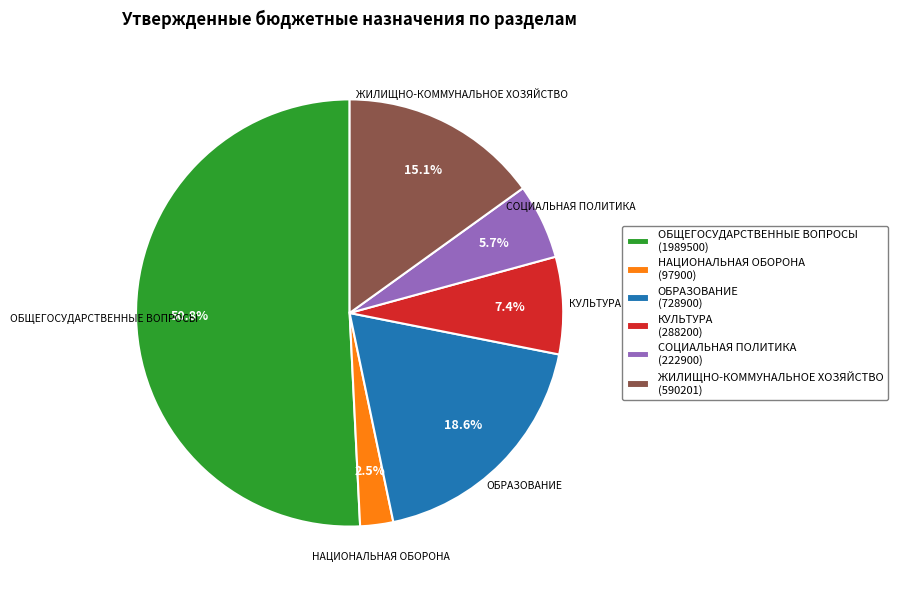

To the nearest percent, what is the difference between the largest and smallest slice percentages?

48%